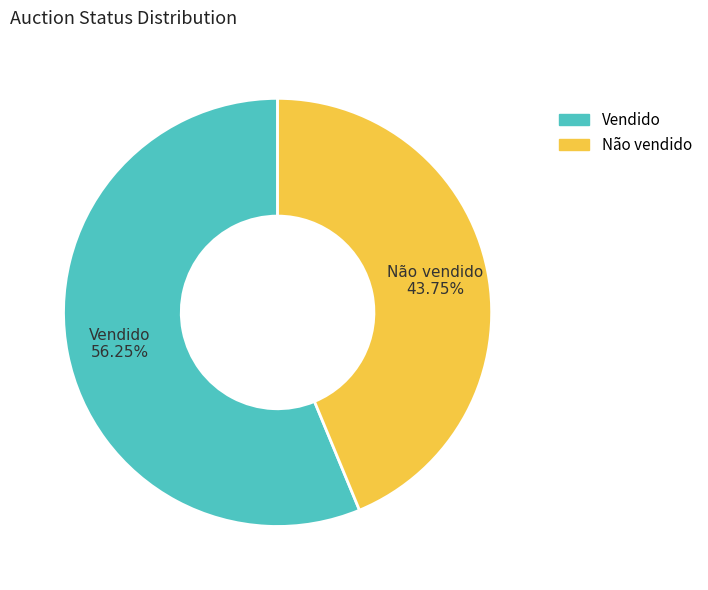

Which category accounts for the majority?

Vendido